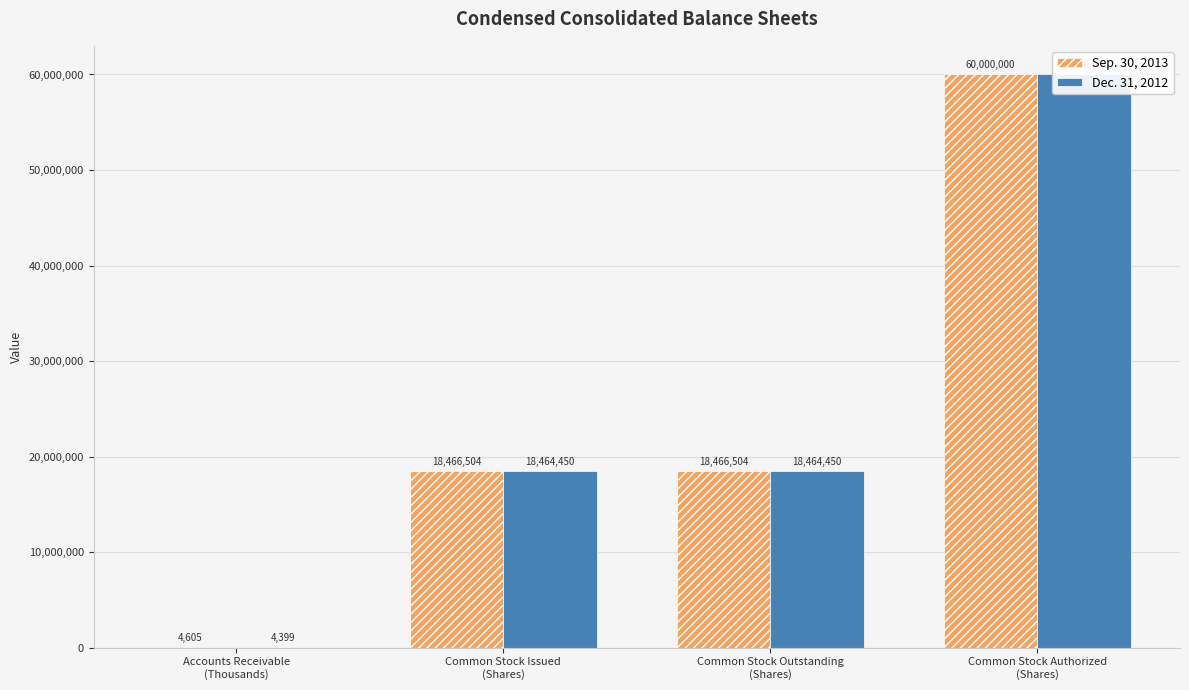

Which series has the widest spread of values?

Dec. 31, 2012